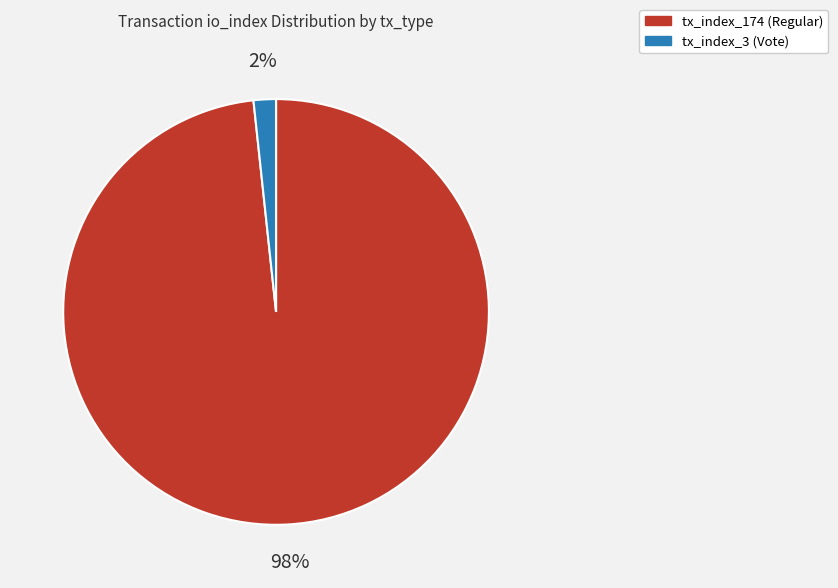

The tx_index_3 (Vote) slice represents 2% of the pie. True or false?

True